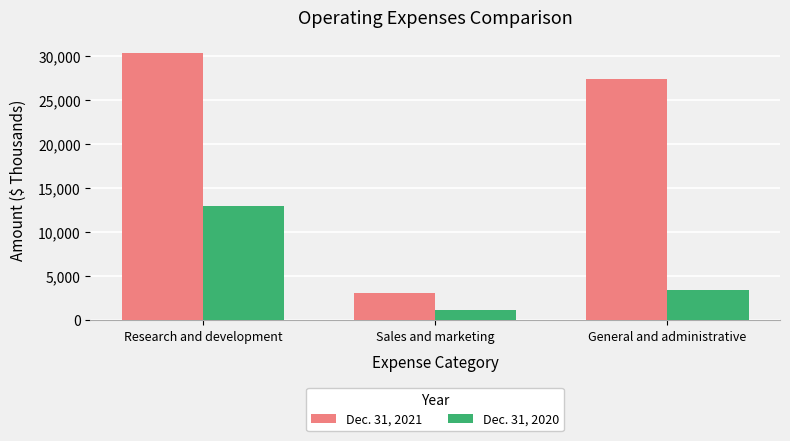

Reading left to right, what are all the values shown in this chart?

Dec. 31, 2021: Research and development=30275	Sales and marketing=3041	General and administrative=27286
Dec. 31, 2020: Research and development=12896	Sales and marketing=1158	General and administrative=3338